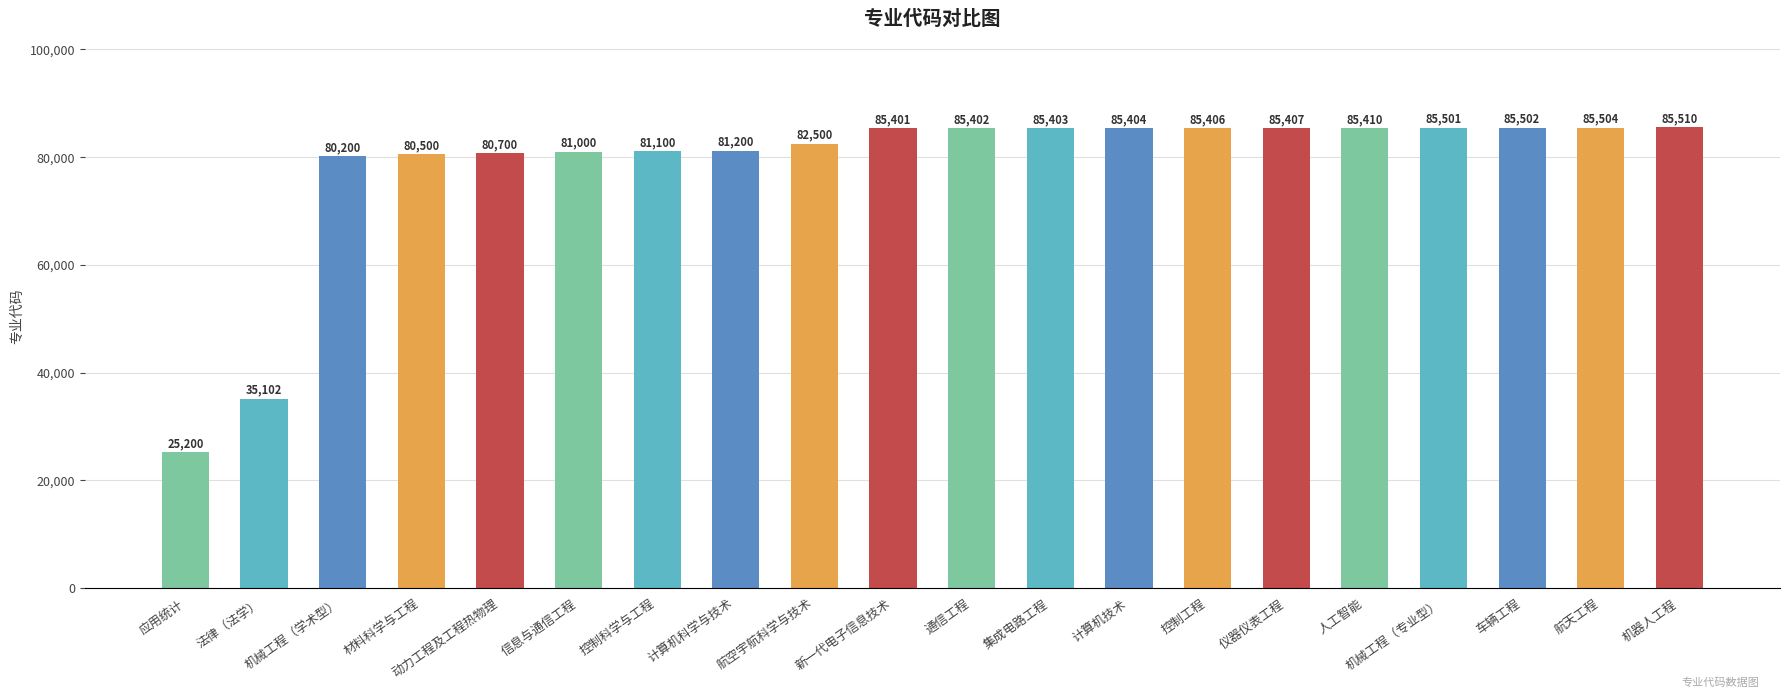

What is the difference between the maximum and minimum values?

60310